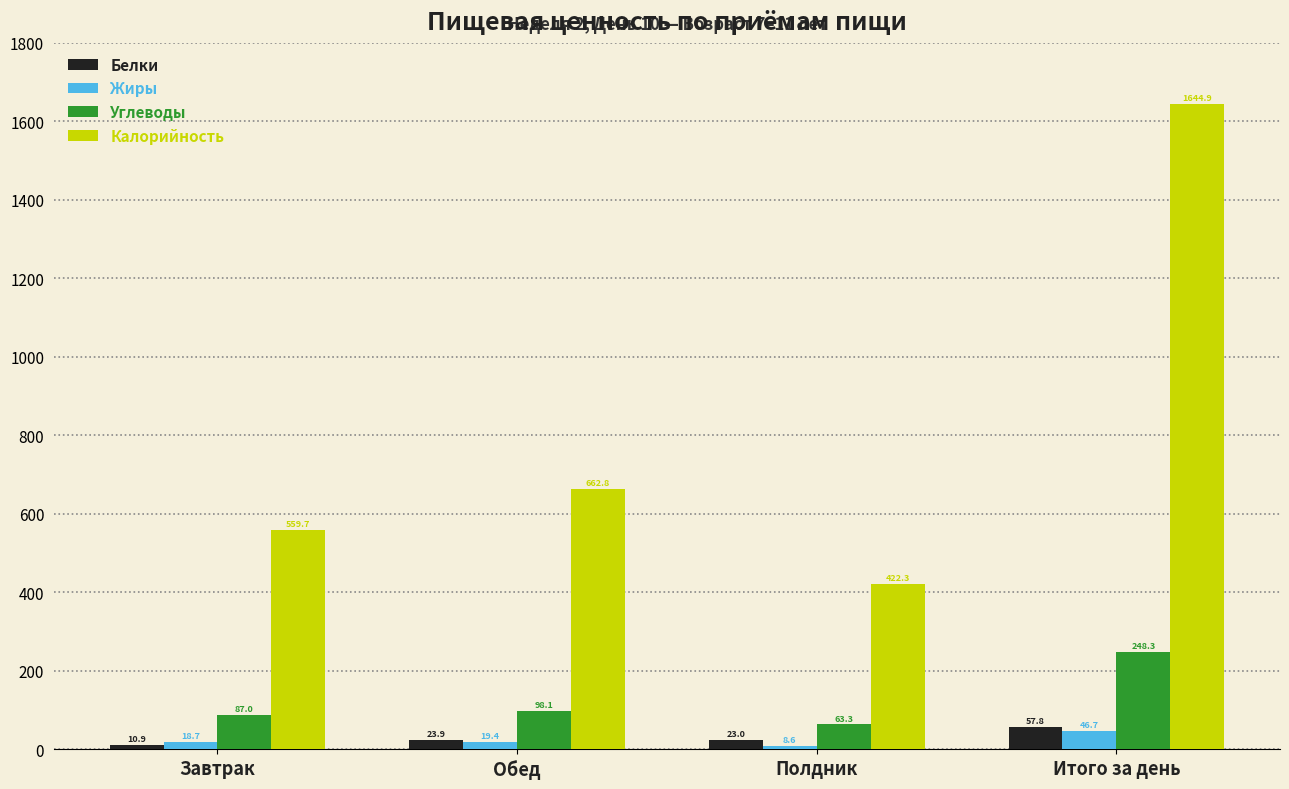

What are all the series names shown in the legend?

Белки, Жиры, Углеводы, Калорийность